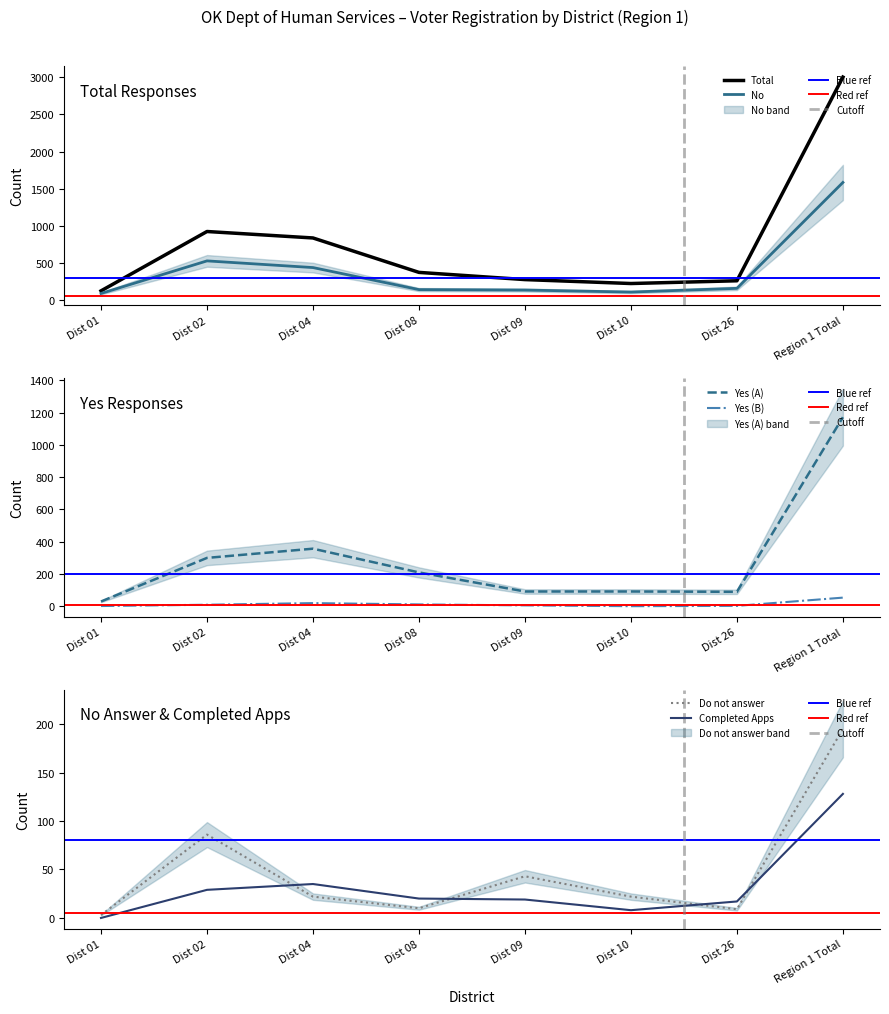

What is the approximate value of Yes (A) at Dist 09?

92